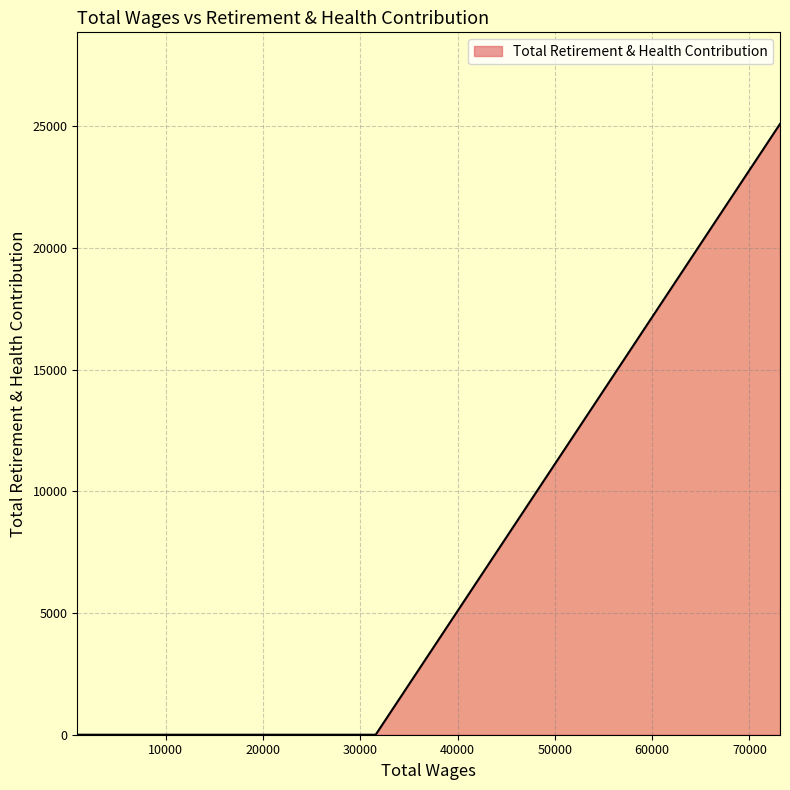

What is the maximum value shown in the chart?

25100